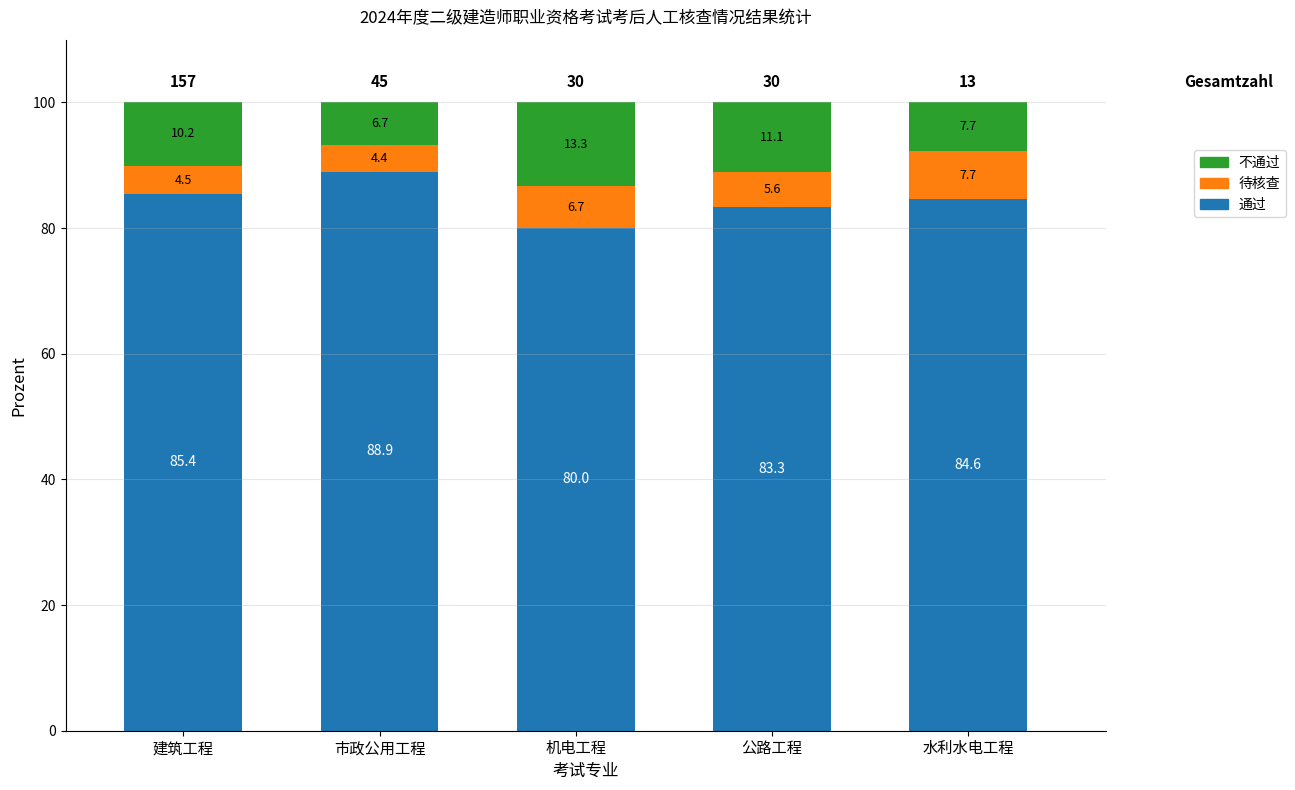

True or false: 通过 has a value of 39.8 at 建筑工程.

False